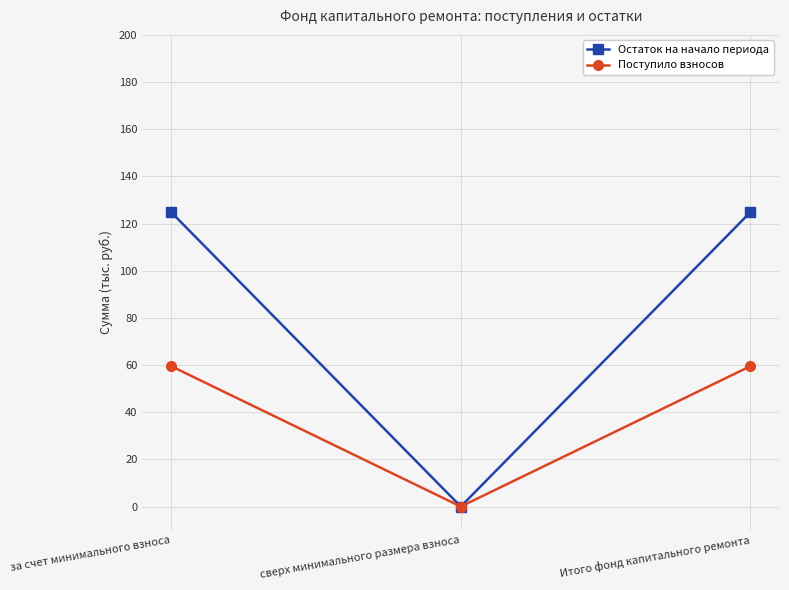

What are all the series names shown in the legend?

Остаток на начало периода, Поступило взносов